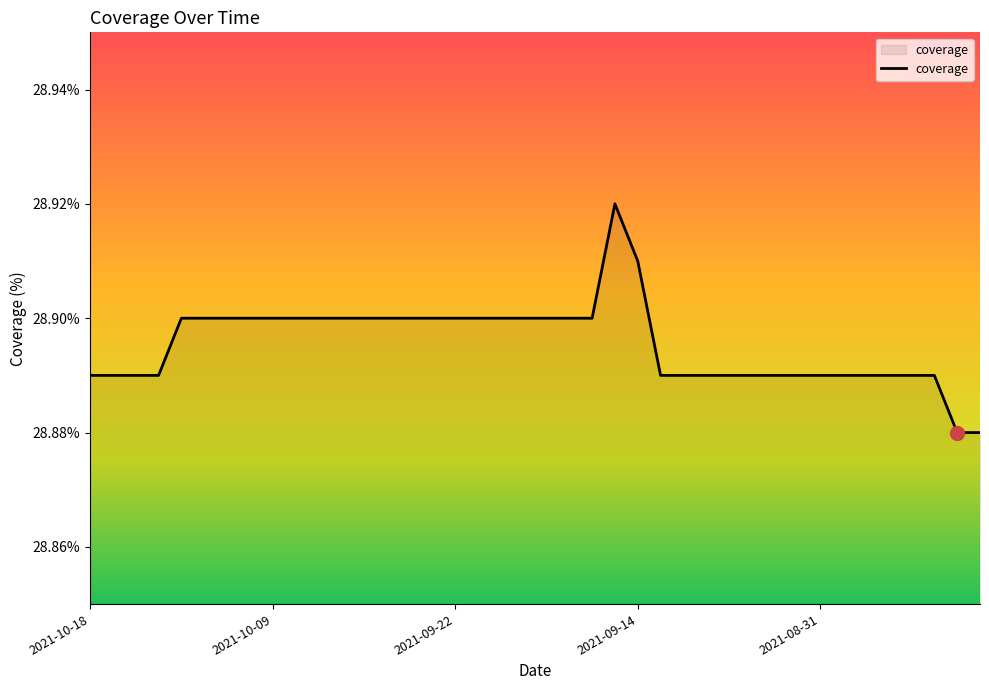

Is this an area chart (filled region under the line)?

Yes